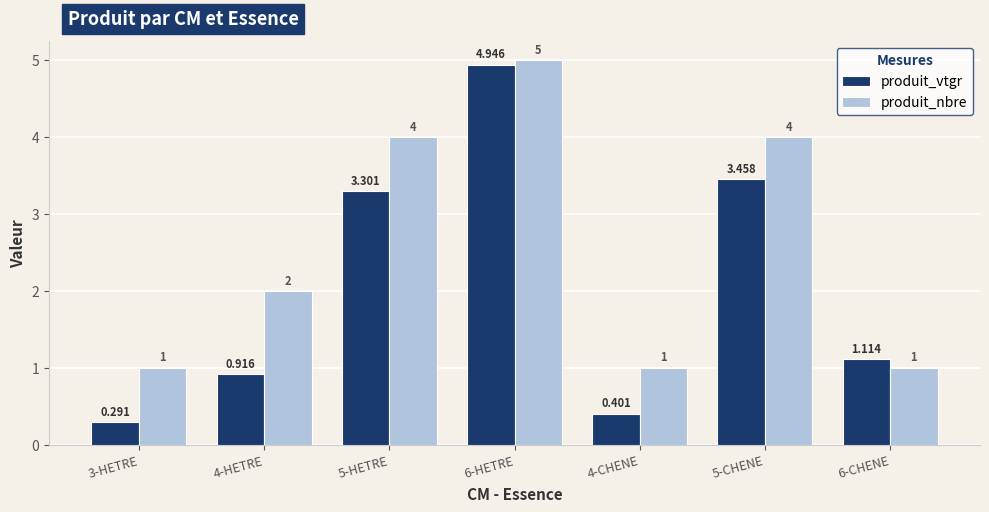

Which series changed the most between 4-HETRE and 4-CHENE?

produit_nbre